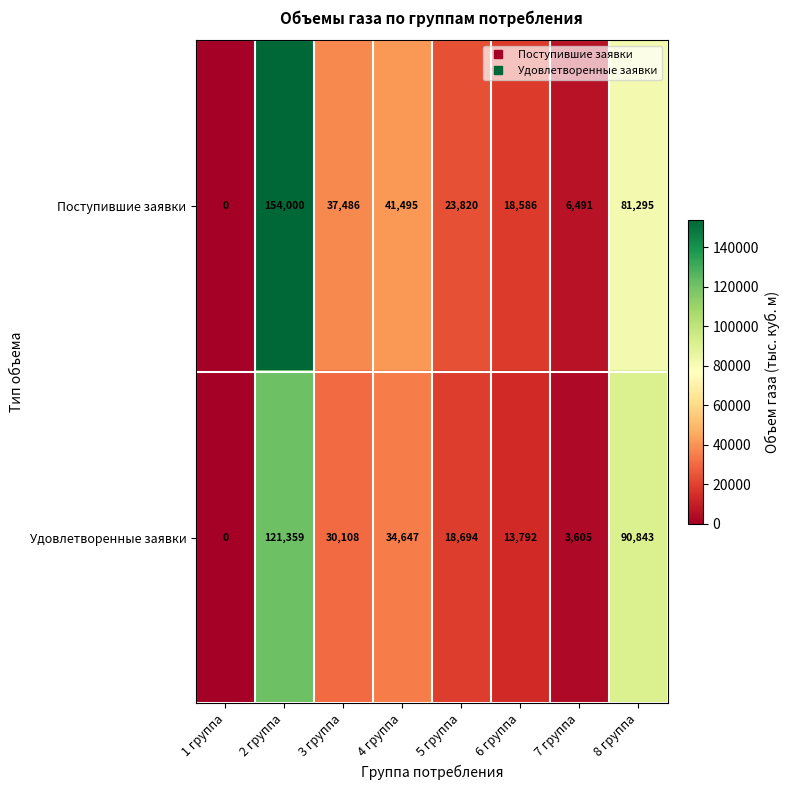

What is the average value of the Удовлетворенные заявки series?

39131